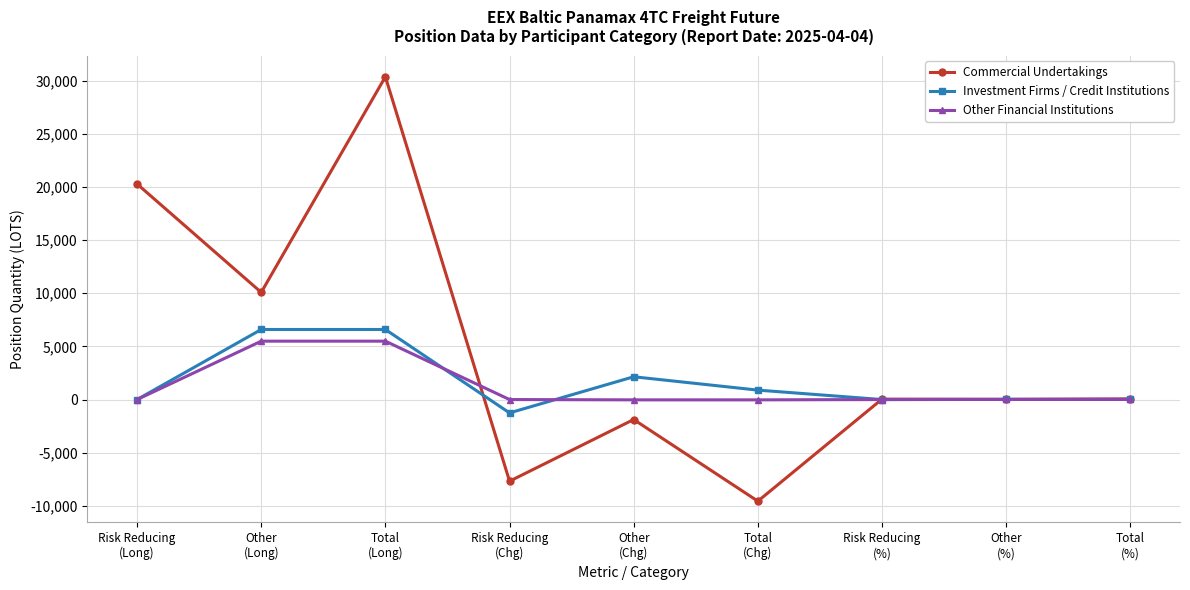

Is it true that Investment Firms / Credit Institutions equals 6591.5 at Total
(Long)?

True